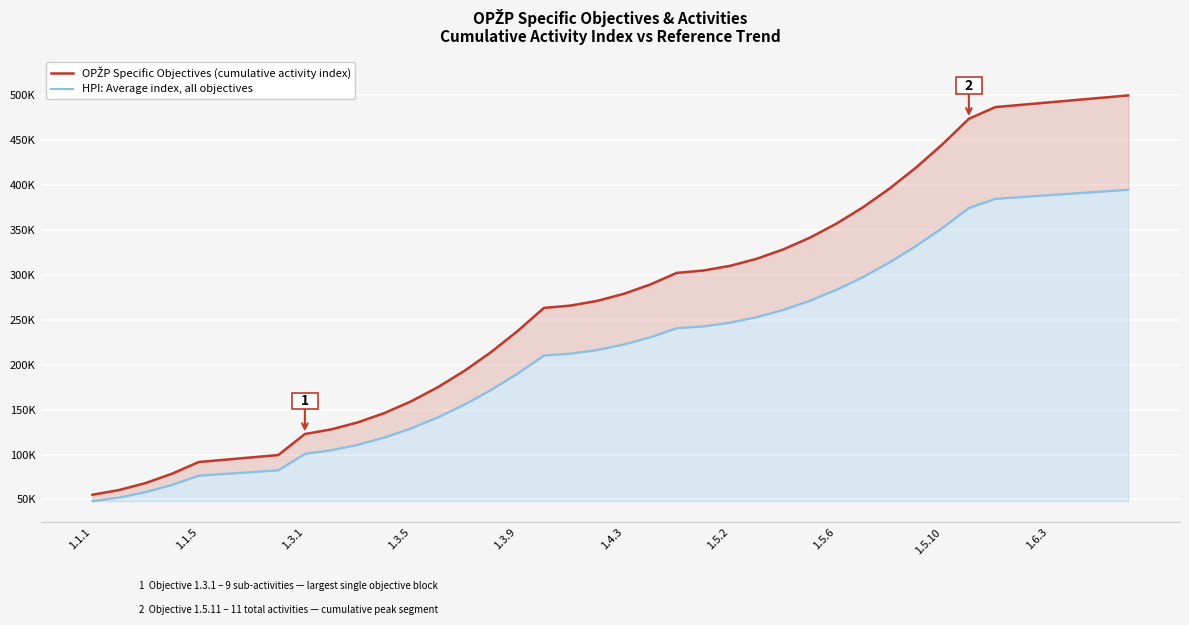

What are all the series names shown in the legend?

OPŽP Specific Objectives (cumulative activity index), HPI: Average index, all objectives